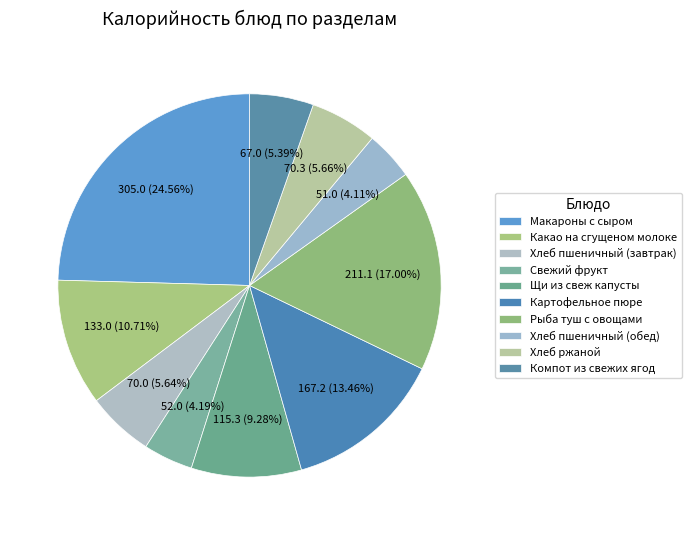

Count the number of slices in the pie.

10